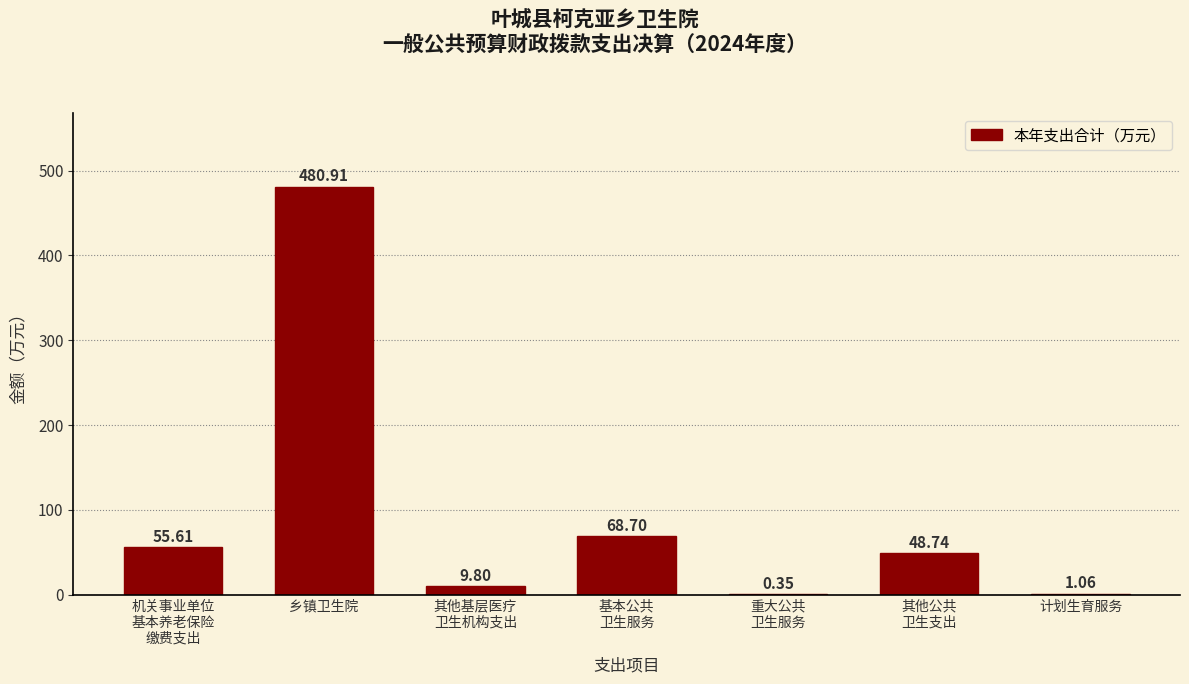

What is the sum of all values?

665.2